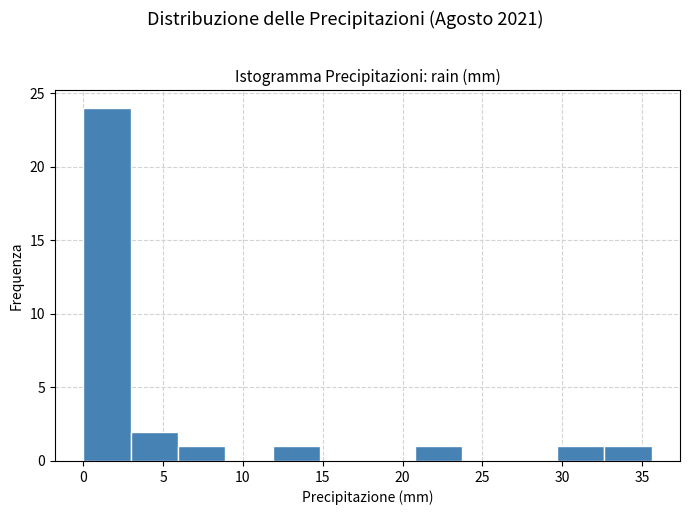

Reading left to right, list every bar in this chart as the range it spans on the x-axis followed by its height. Neither the bar edges nor the heights are printed on the chart, so give them approximately, as read against the axes.

0.0 to 3.0: 24
3.0 to 6.0: 2
6.0 to 9.0: 1
9.0 to 12.0: 0
12.0 to 15.0: 1
15.0 to 18.0: 0
18.0 to 21.0: 0
21.0 to 23.5: 1
23.5 to 26.5: 0
26.5 to 29.5: 0
29.5 to 32.5: 1
32.5 to 35.5: 1